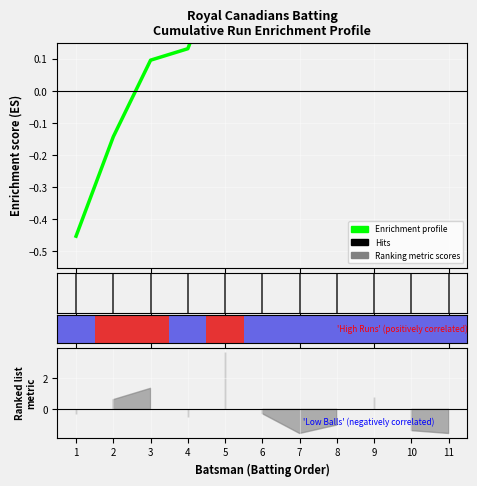

How many categories are shown in the chart?

11